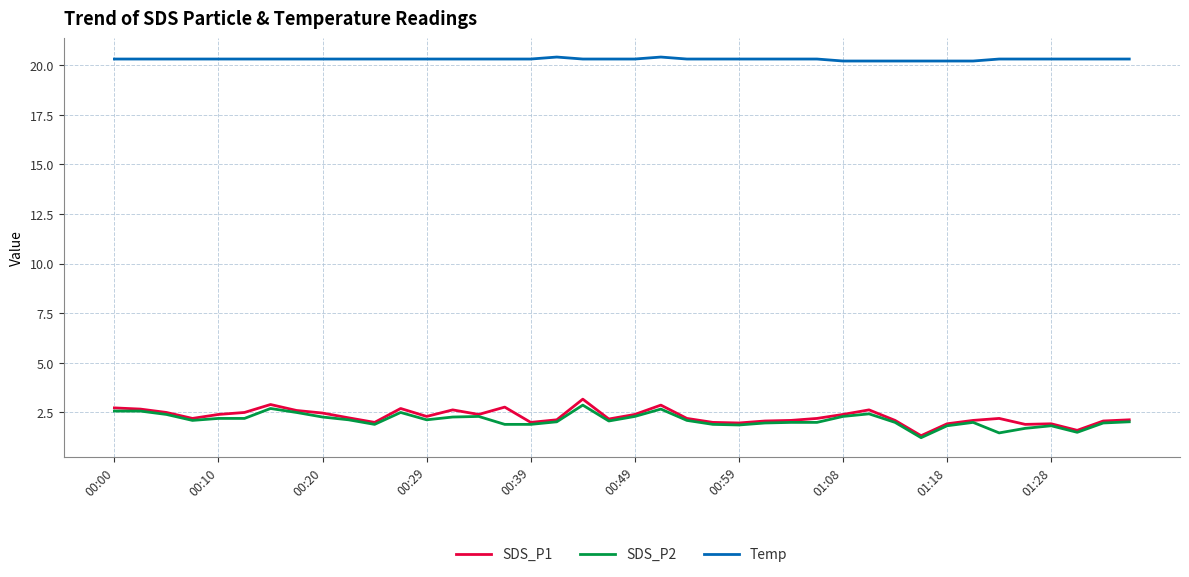

Which series has the largest total across all categories?

Temp